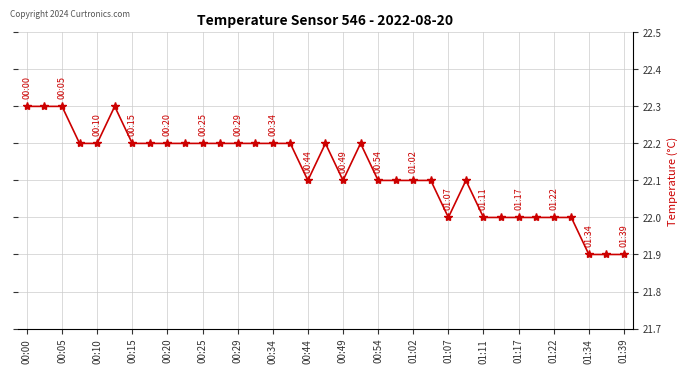

What is the value of the 3rd point from the left?

22.3